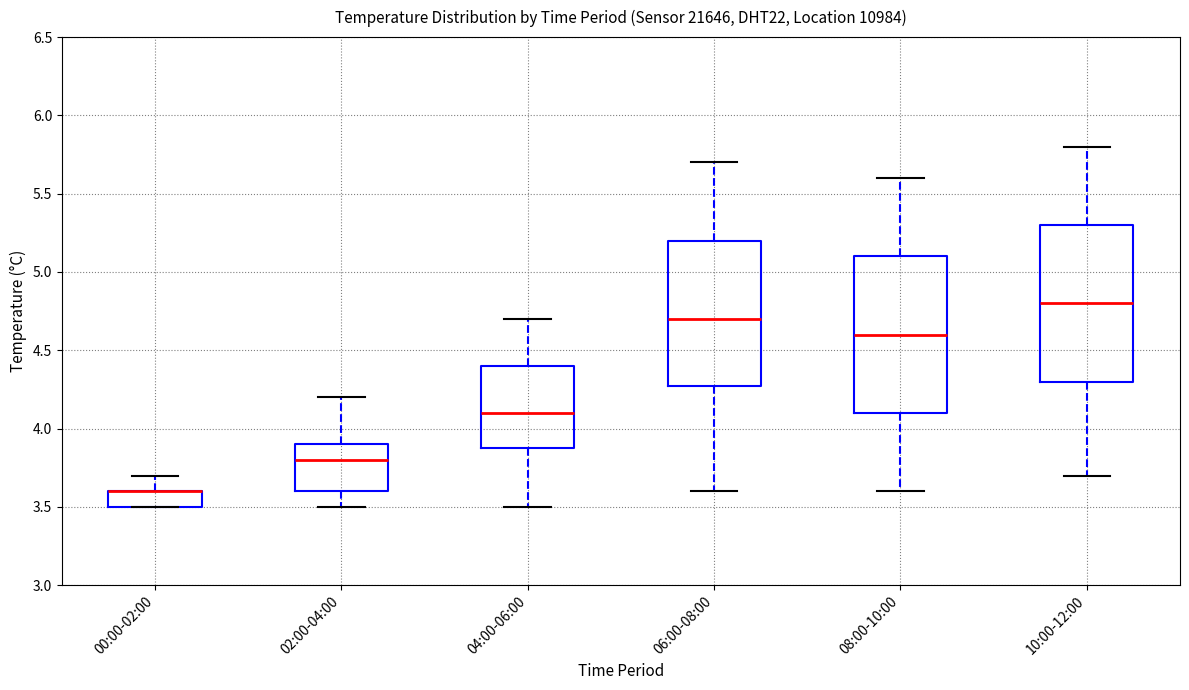

Reading left to right, transcribe this box plot: for each box, give where its median line is, the range the box spans, and where its two whiskers end, as read against the y-axis. The values are not printed on the chart, so give them approximately, as read against the axis.

00:00-02:00: median 3.6 (drawn on the box's upper edge), box 3.5 to 3.6, whiskers 3.5 to 3.7
02:00-04:00: median 3.8, box 3.6 to 3.9, whiskers 3.5 to 4.2
04:00-06:00: median 4.1, box 3.9 to 4.4, whiskers 3.5 to 4.7
06:00-08:00: median 4.7, box 4.3 to 5.2, whiskers 3.6 to 5.7
08:00-10:00: median 4.6, box 4.1 to 5.1, whiskers 3.6 to 5.6
10:00-12:00: median 4.8, box 4.3 to 5.3, whiskers 3.7 to 5.8